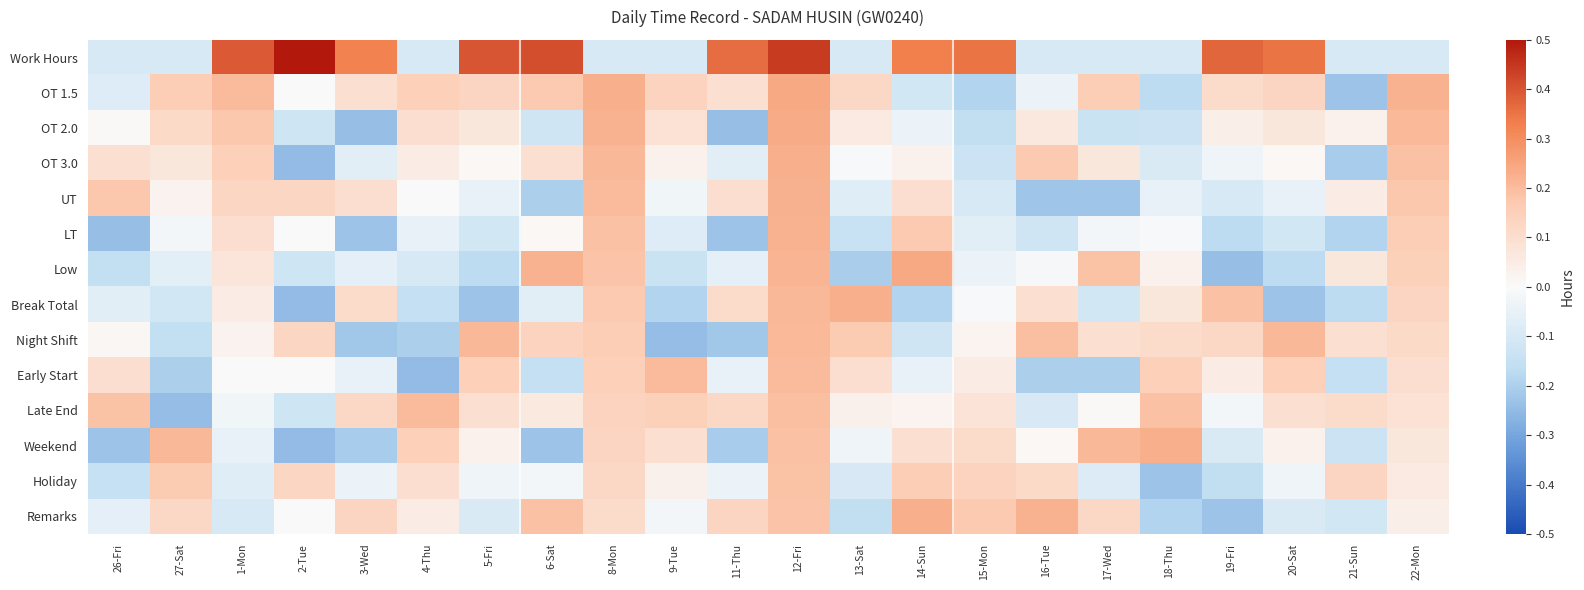

What is the minimum value shown in the chart?

-0.2